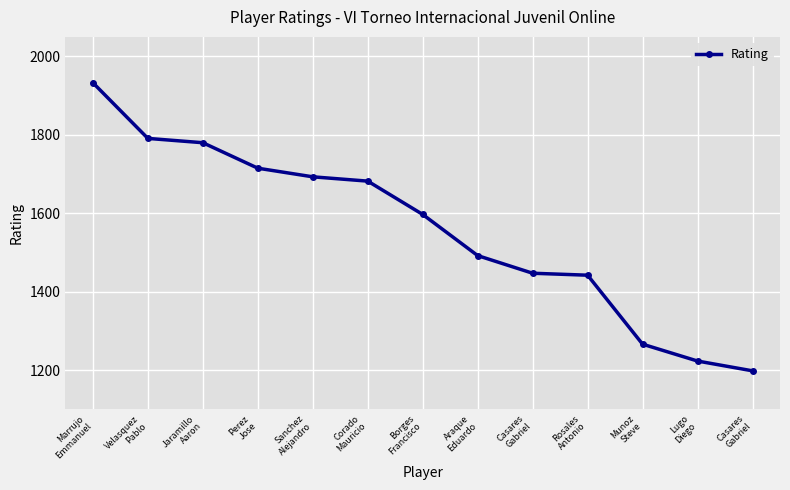

What is the label of the 1st point from the right?

Casares
Gabriel